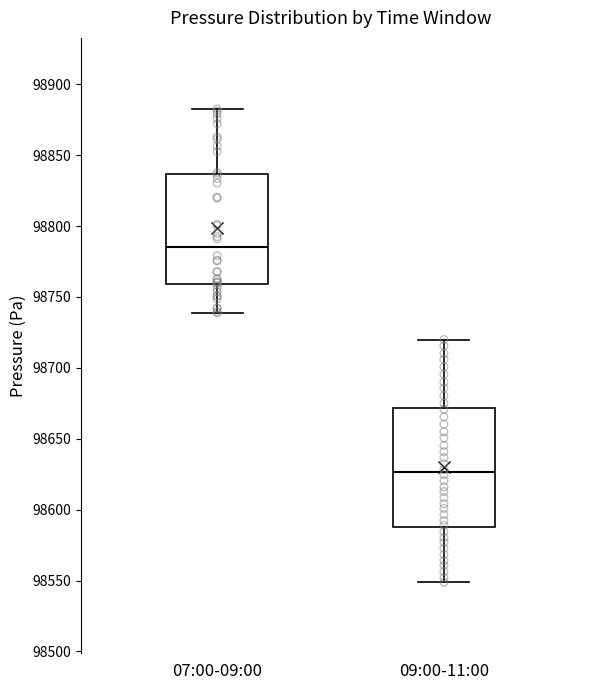

Reading left to right, transcribe this box plot: for each box, give where its median line is, the range the box spans, and where its two whiskers end, as read against the y-axis. The values are not printed on the chart, so give them approximately, as read against the axis.

07:00-09:00: median 98785, box 98760 to 98835, whiskers 98740 to 98885
09:00-11:00: median 98625, box 98590 to 98670, whiskers 98550 to 98720